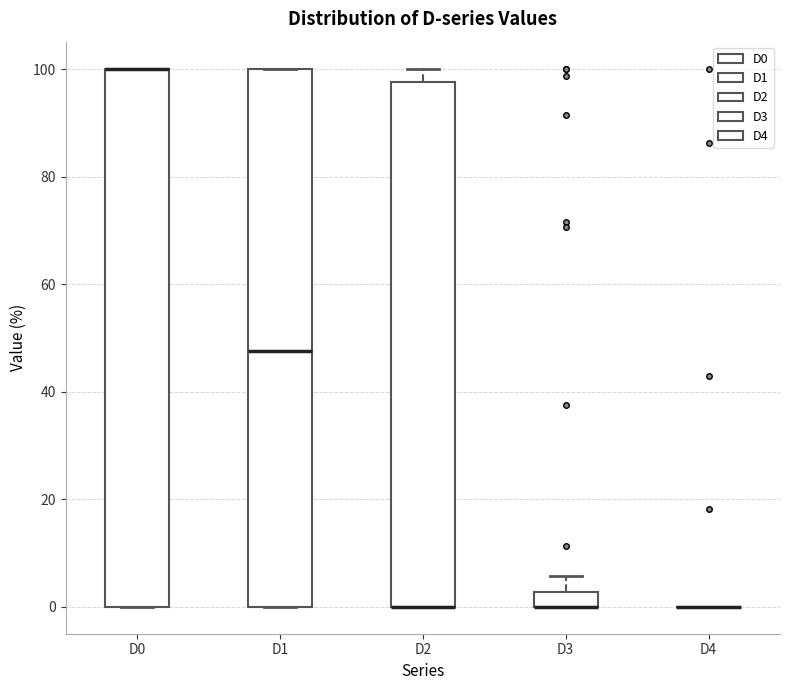

Where is the lower edge of the box for D3 on the y-axis? The values are not printed on the chart, so give them approximately, as read against the axis.

0